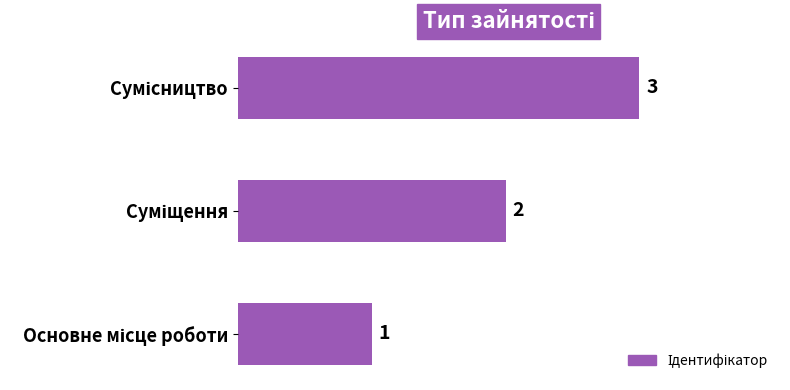

What is the smallest value displayed?

1